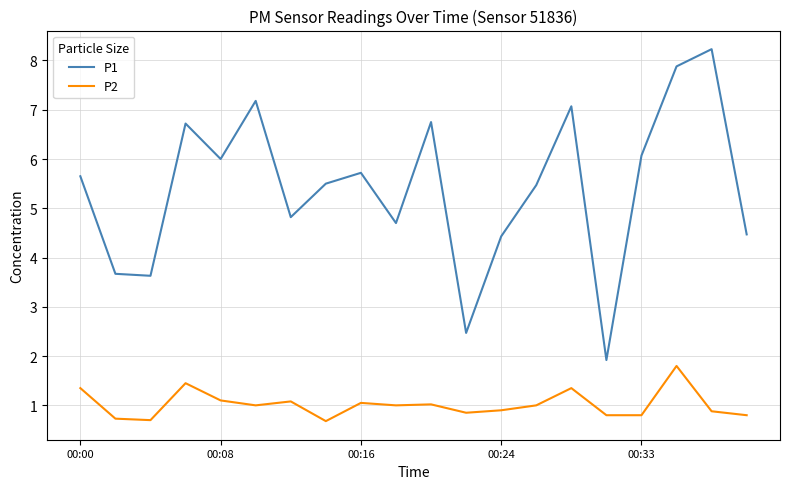

Which series has the largest range (max minus min)?

P1